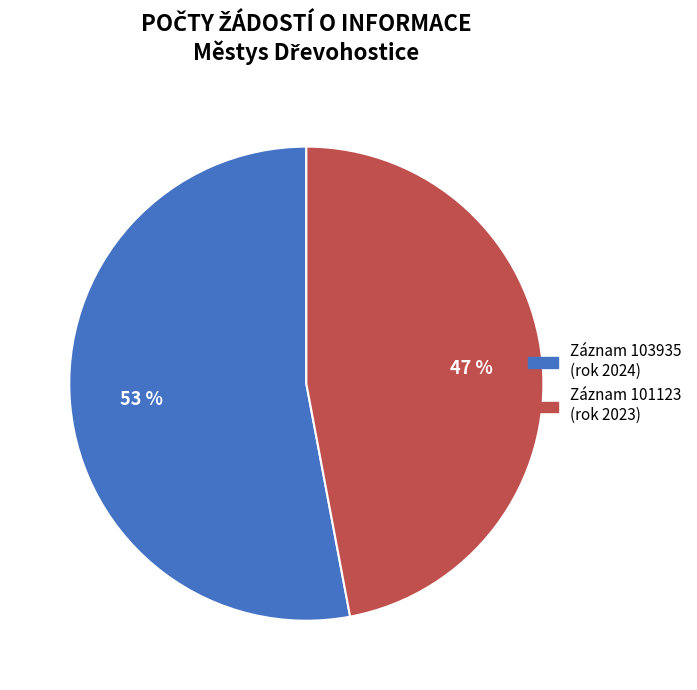

Does any single category account for the majority?

Yes